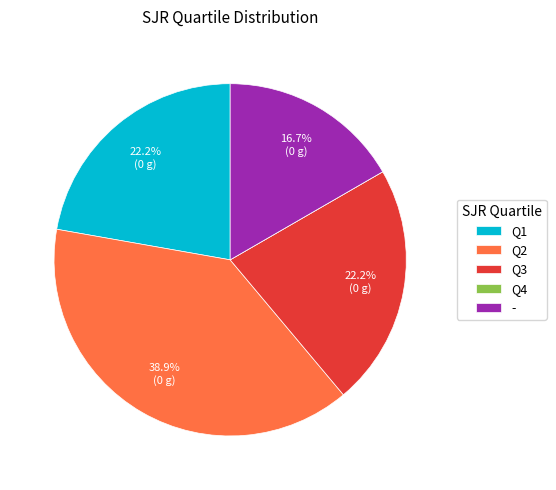

What is the largest slice in the pie chart?

Q2